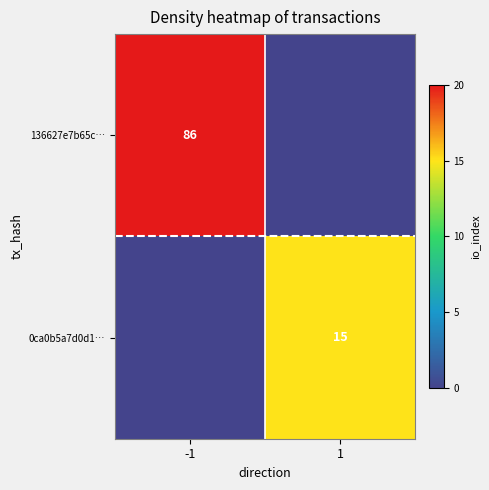

What is the total value across all series at -1?

86